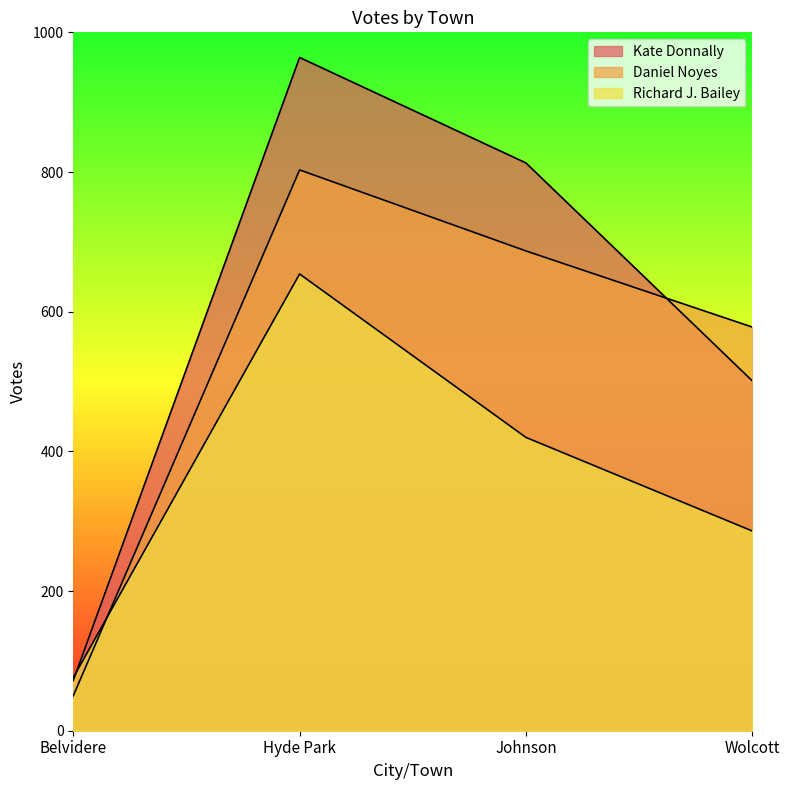

Reading right to left, what are all the values shown in this chart?

Kate Donnally: Wolcott=501	Johnson=813	Hyde Park=964	Belvidere=72
Daniel Noyes: Wolcott=578	Johnson=687	Hyde Park=803	Belvidere=50
Richard J. Bailey: Wolcott=286	Johnson=420	Hyde Park=654	Belvidere=76